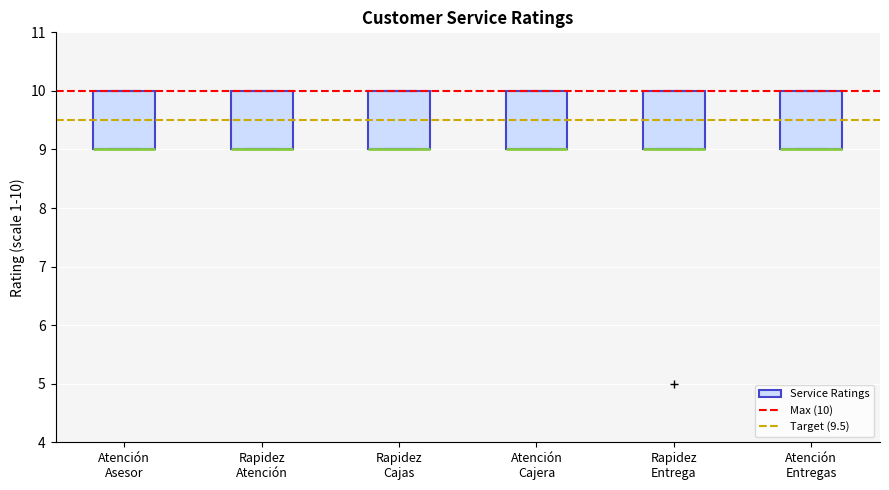

Reading left to right, transcribe this box plot: for each box, give where its median line is, the range the box spans, and where its two whiskers end, as read against the y-axis. The values are not printed on the chart, so give them approximately, as read against the axis.

Atención Asesor: median 9 (drawn on the box's lower edge), box 9 to 10, whiskers 9 to 10
Rapidez Atención: median 9 (drawn on the box's lower edge), box 9 to 10, whiskers 9 to 10
Rapidez Cajas: median 9 (drawn on the box's lower edge), box 9 to 10, whiskers 9 to 10
Atención Cajera: median 9 (drawn on the box's lower edge), box 9 to 10, whiskers 9 to 10
Rapidez Entrega: median 9 (drawn on the box's lower edge), box 9 to 10, whiskers 9 to 10
Atención Entregas: median 9 (drawn on the box's lower edge), box 9 to 10, whiskers 9 to 10